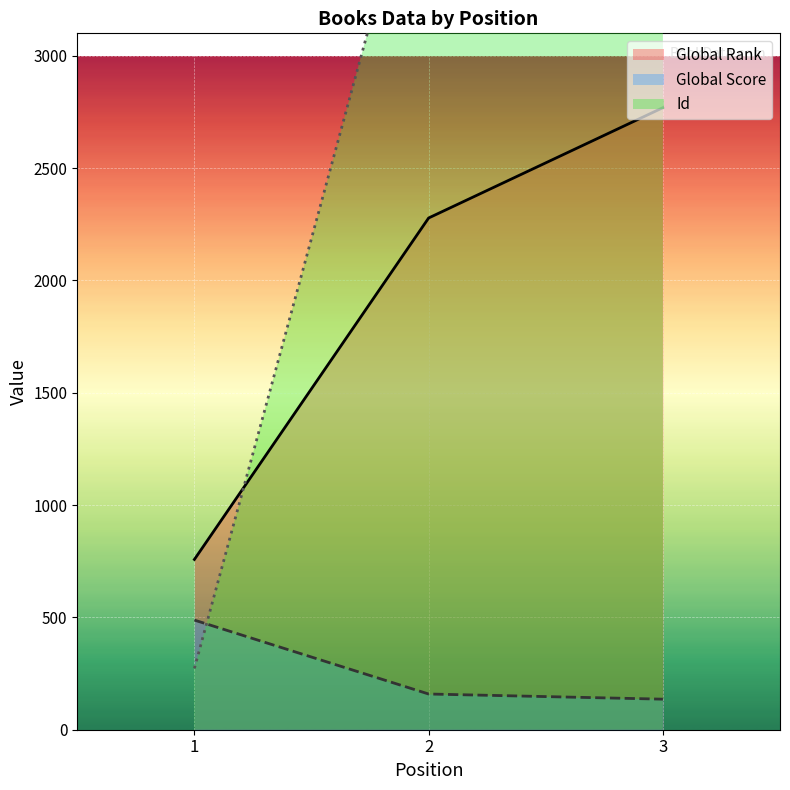

How many lines are shown in the chart?

3